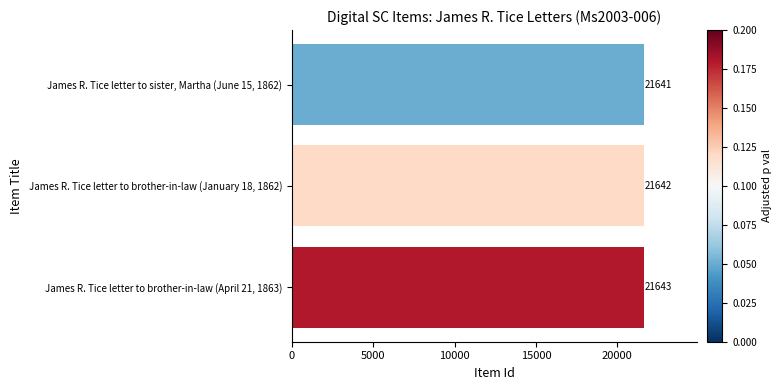

Reading top to bottom, transcribe all the data shown in this chart.

21641	21642	21643